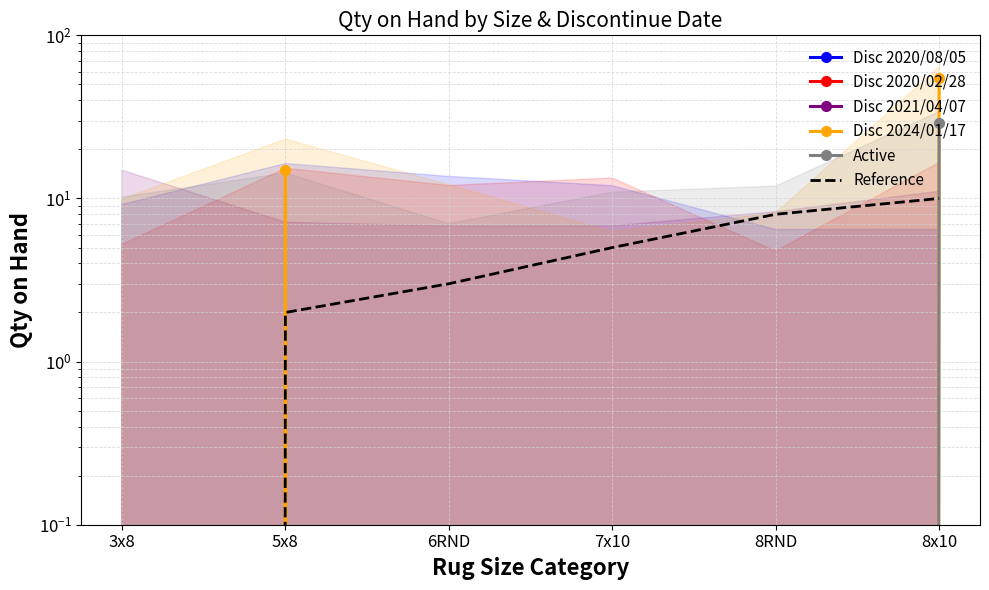

How many Disc 2024/01/17 values are between 0 and 15?

5